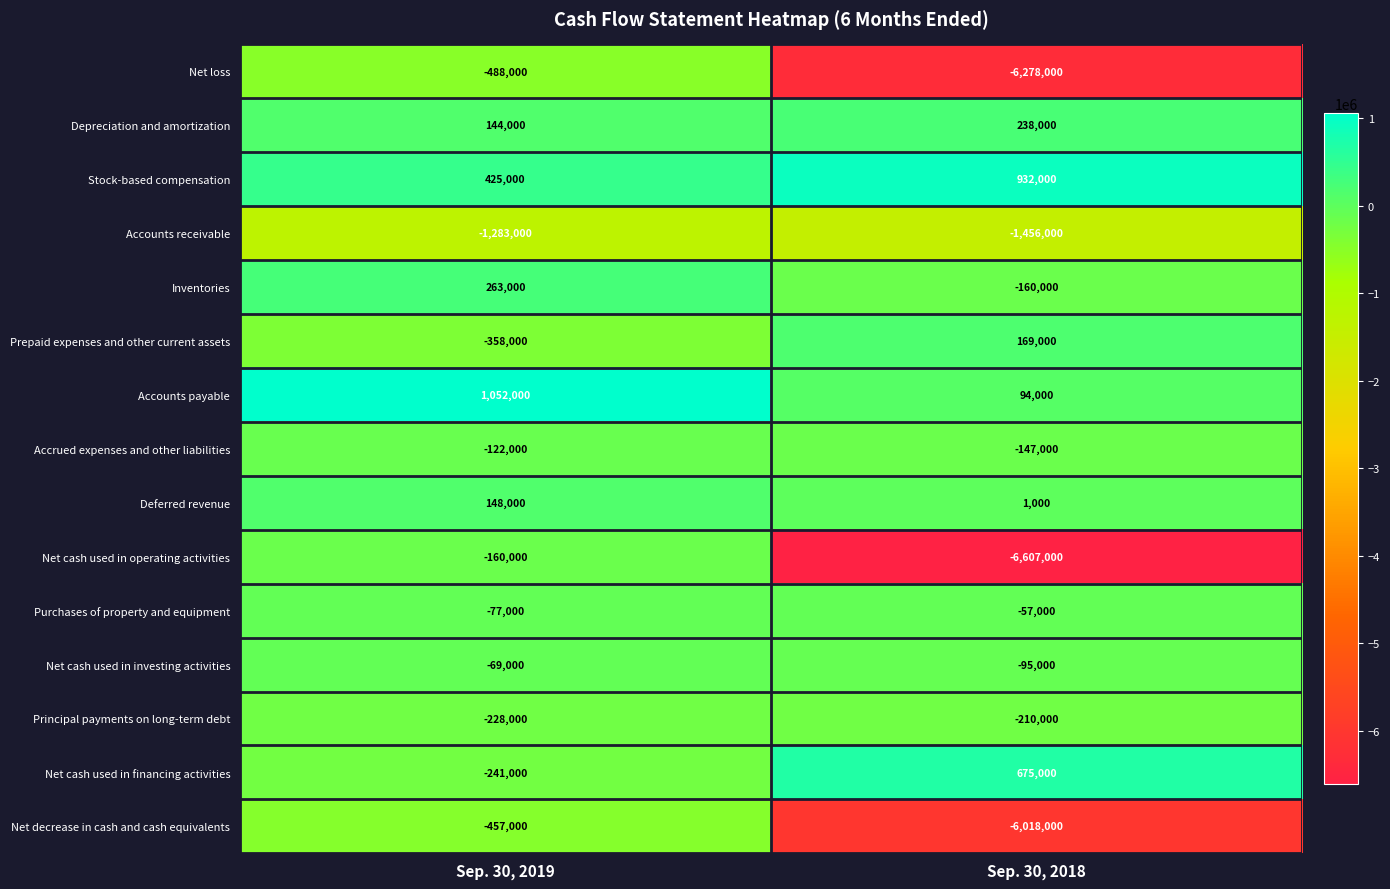

Is the value of Net loss at Sep. 30, 2018 greater than the value of Net cash used in operating activities at Sep. 30, 2019?

No